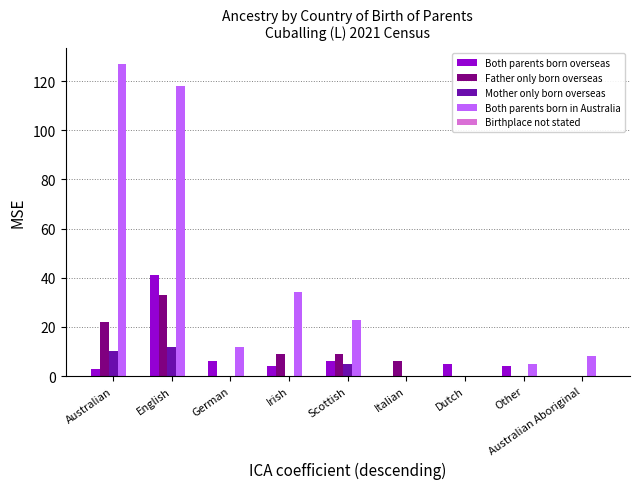

What is the greatest value displayed?

127